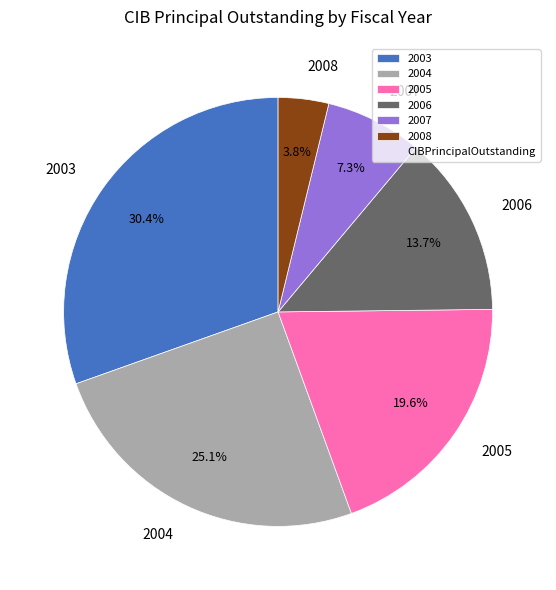

To the nearest percent, what is the difference between the largest and smallest slice percentages?

27%